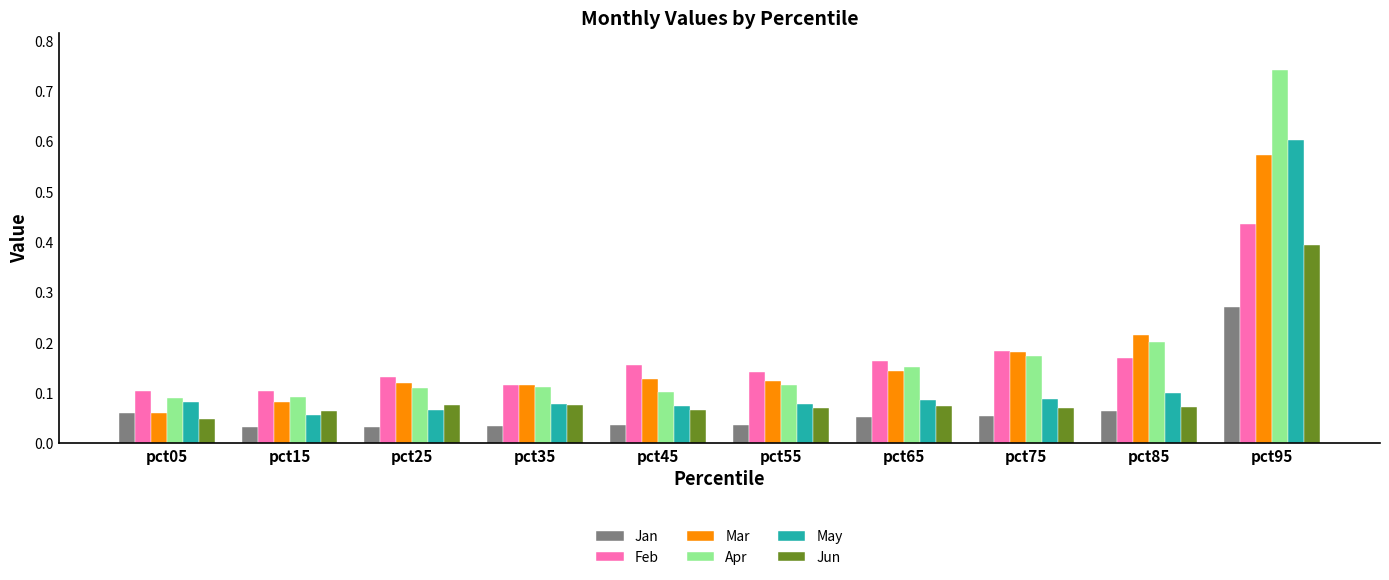

How many Jan values are between 0 and 1?

10